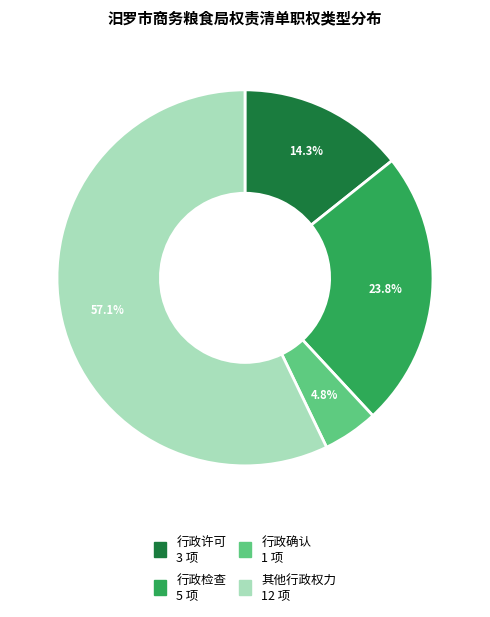

What is the total percentage of 行政检查 and 行政许可?

38.1%